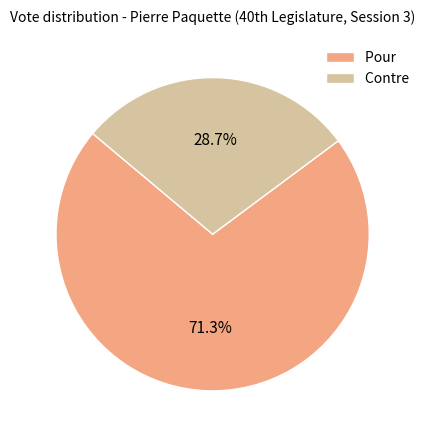

What is the ratio of the value at Pour to the value at Contre?

2.5